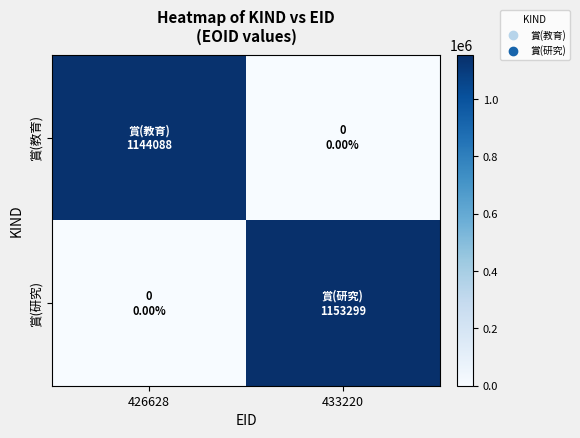

What is the total value across all series at 433220?

1153299